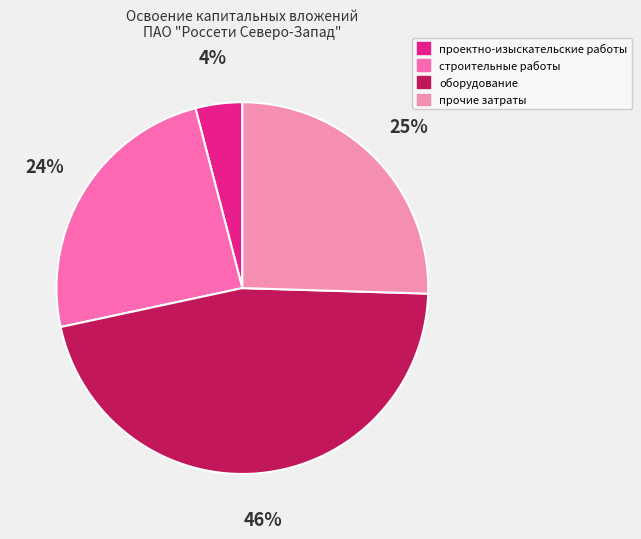

To the nearest percent, what portion does строительные работы represent?

24%